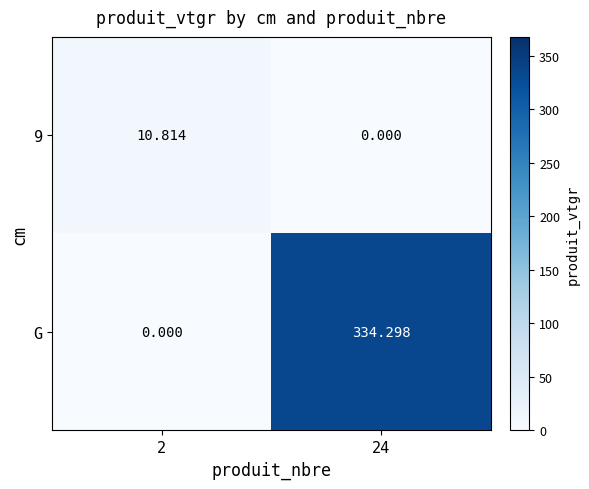

Rank the series by their average value, from lowest to highest.

9, G